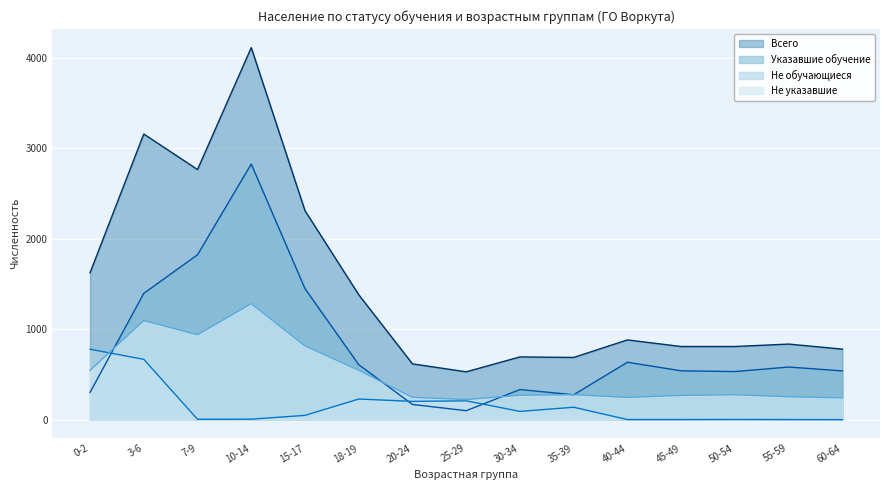

How many lines are shown in the chart?

4